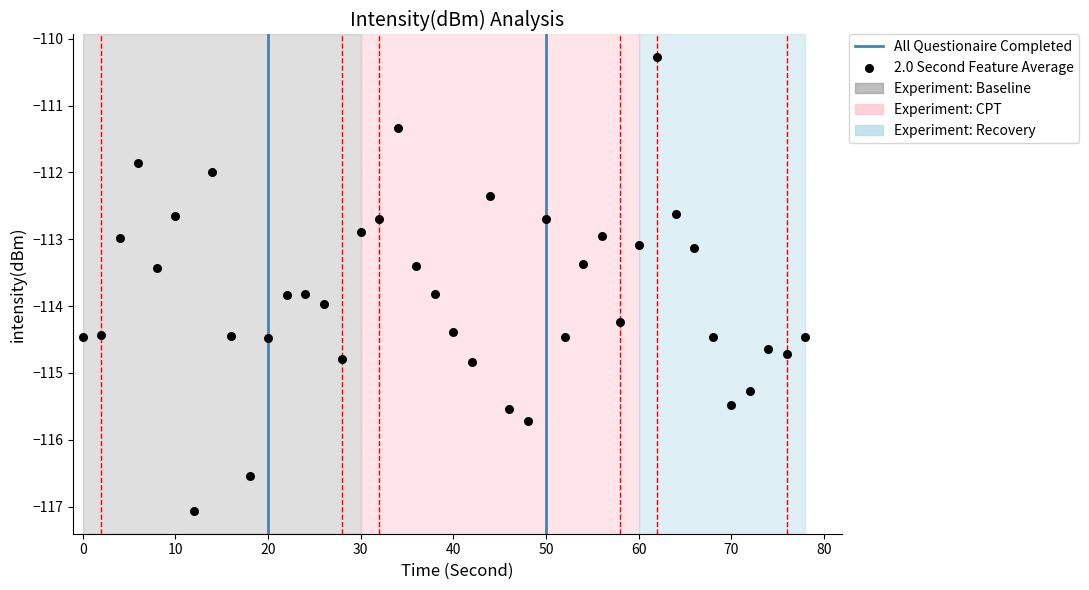

What is the range of Y values (max minus min)?

6.8